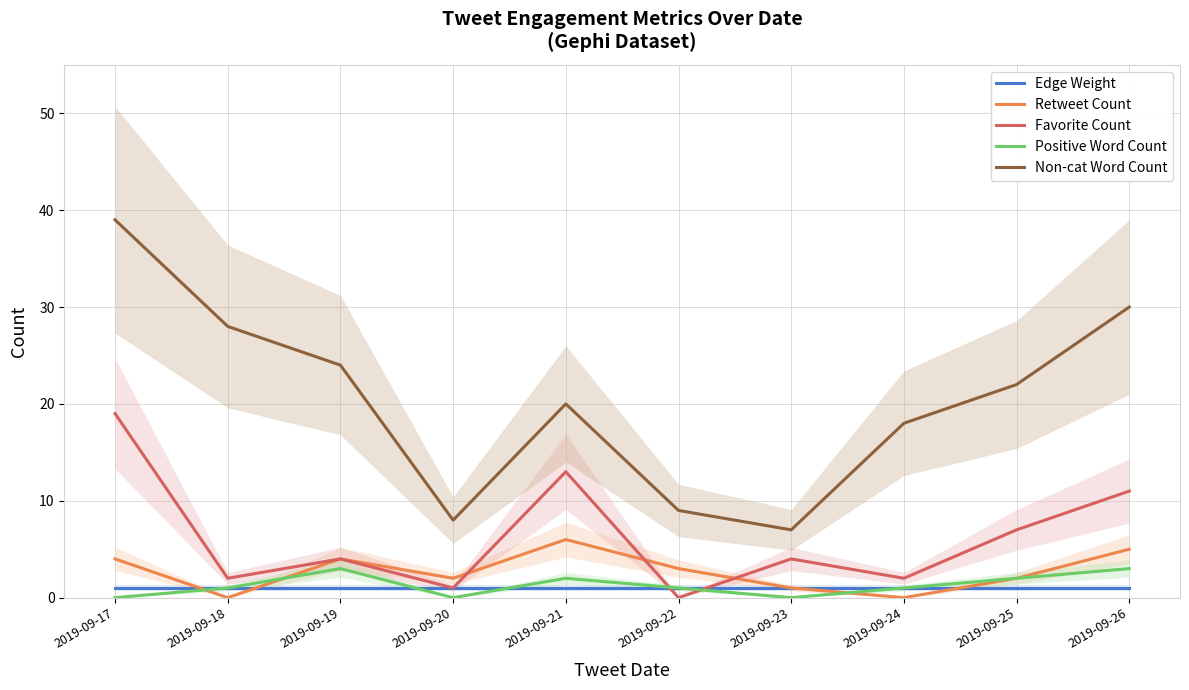

What value does the Non-cat Word Count series have at 2019-09-17?

39